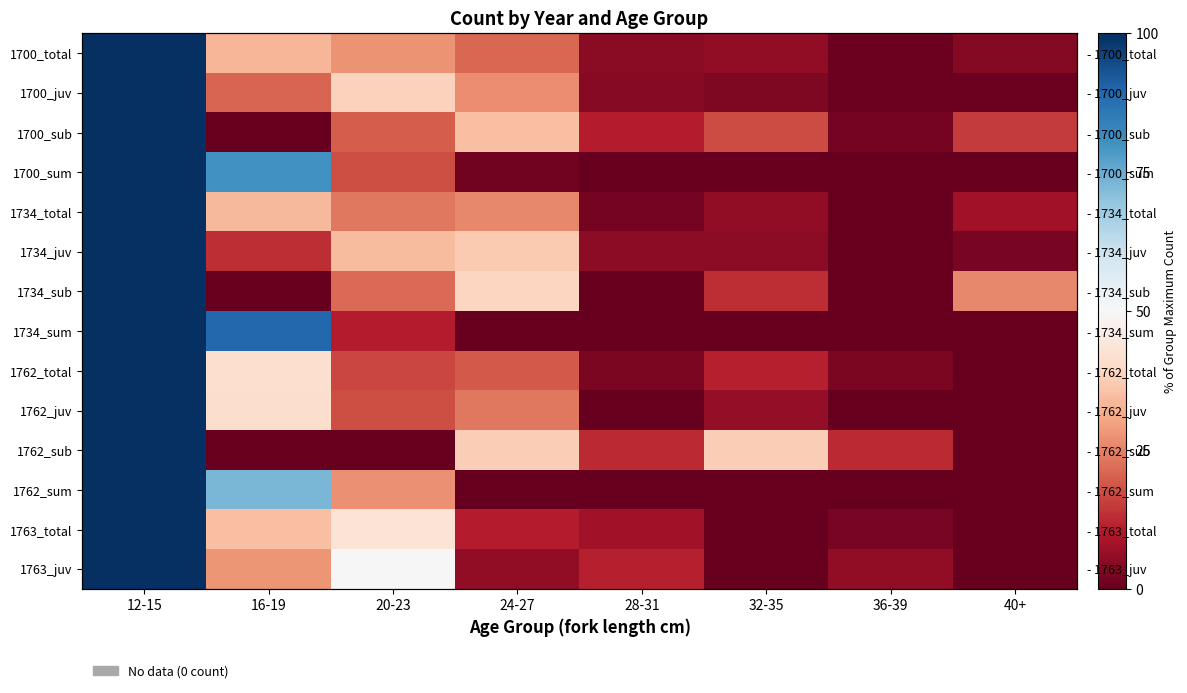

Which category has the lowest value in the 1734_sub series?

16-19